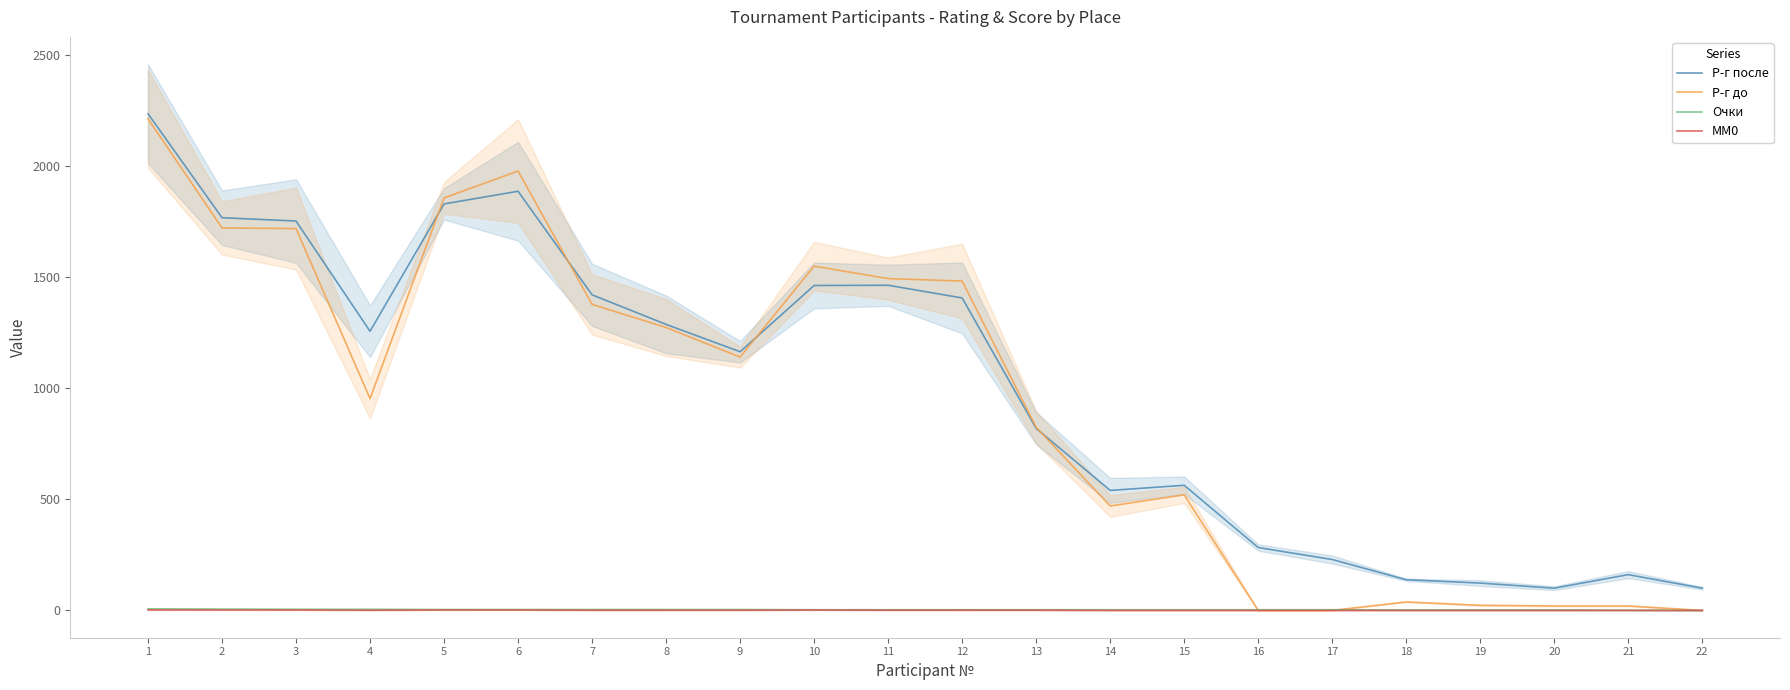

At which label does Р-г до first exceed 1140?

1